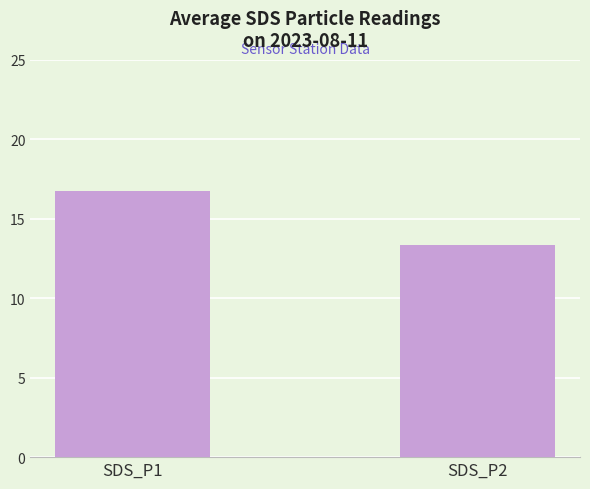

The value at SDS_P2 is 19.2. True or false?

False